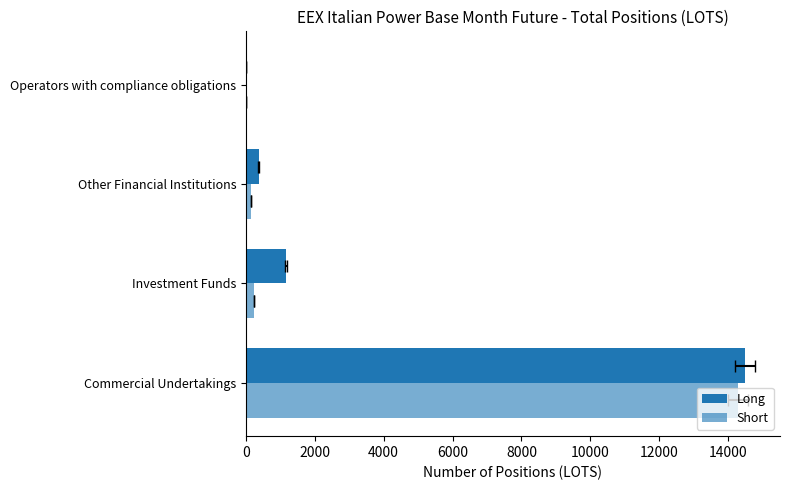

How many series are shown in this chart?

2